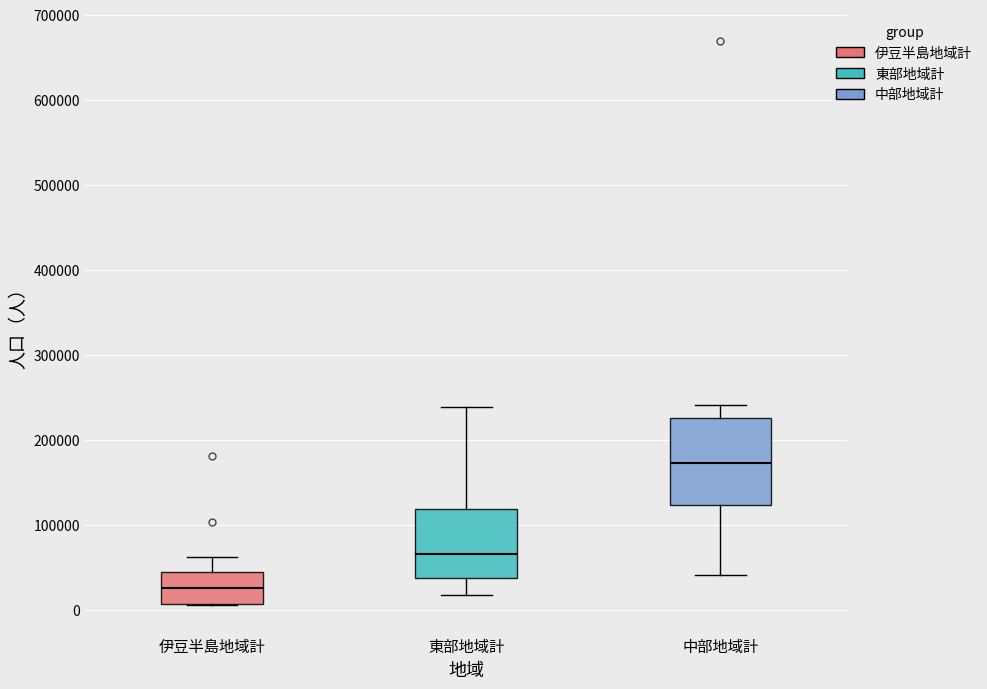

Which box is the tallest, from its lower edge to its upper edge?

中部地域計